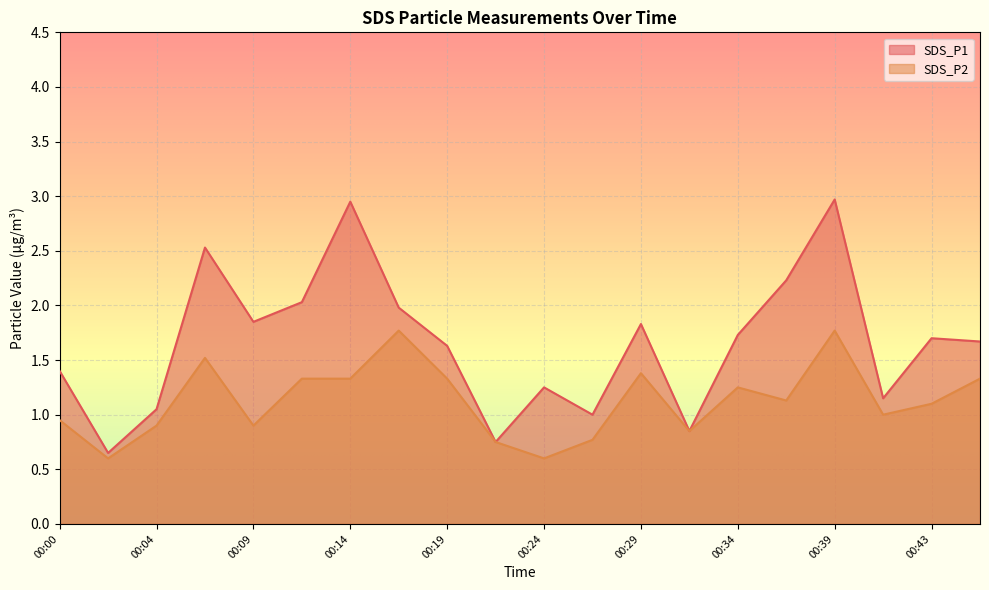

What is the difference between the maximum and second lowest values in the SDS_P1 series?

2.2